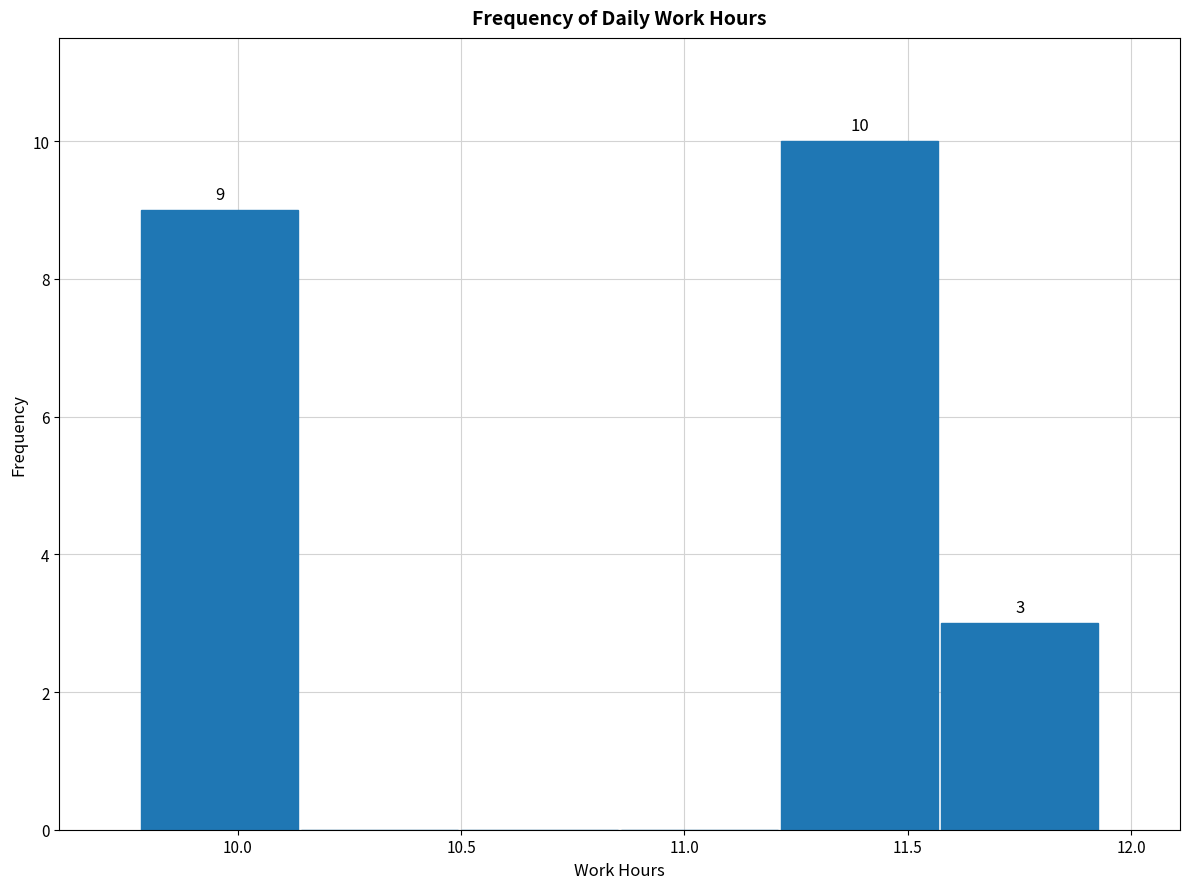

Over which range of the x-axis is the bar tallest?

11.20 to 11.55